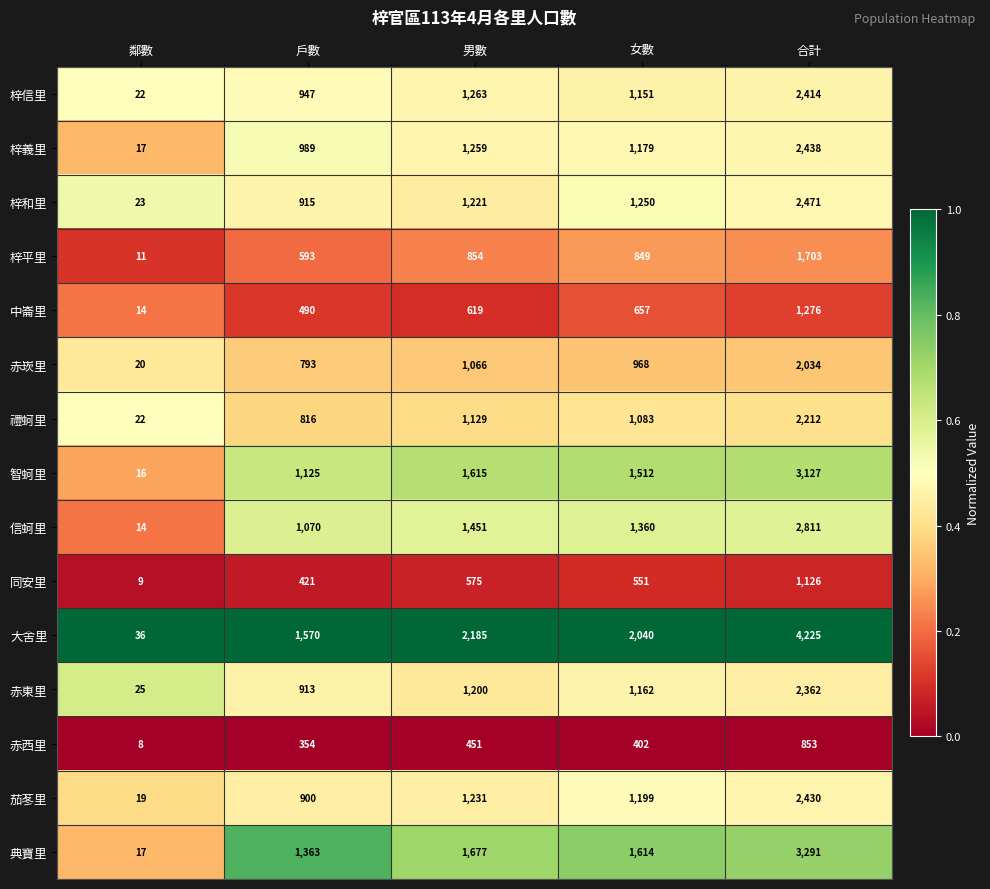

Where is 赤西里 nearest to the value 430?

男數